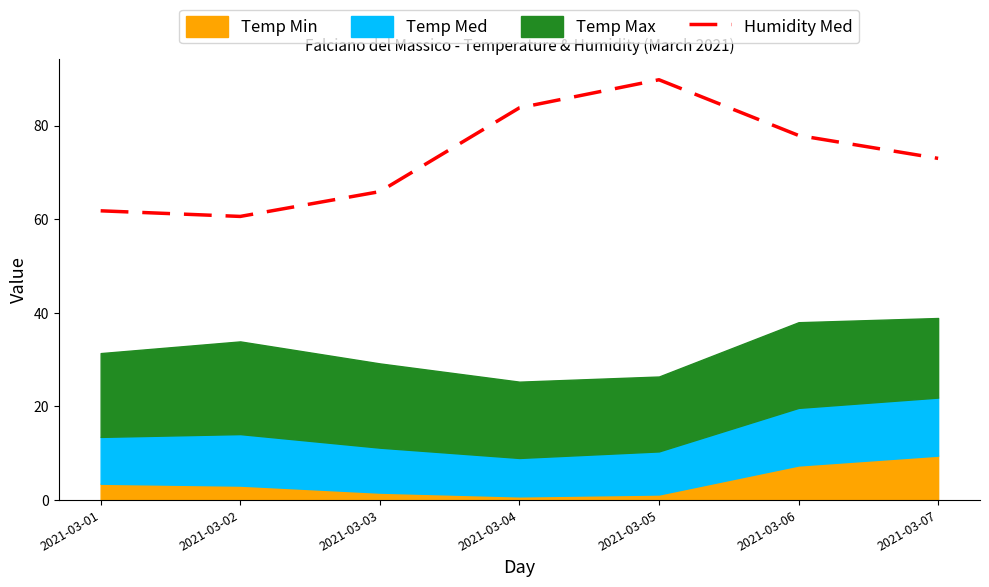

List the labels in order of value, largest first.

2021-03-05, 2021-03-04, 2021-03-06, 2021-03-07, 2021-03-03, 2021-03-01, 2021-03-02